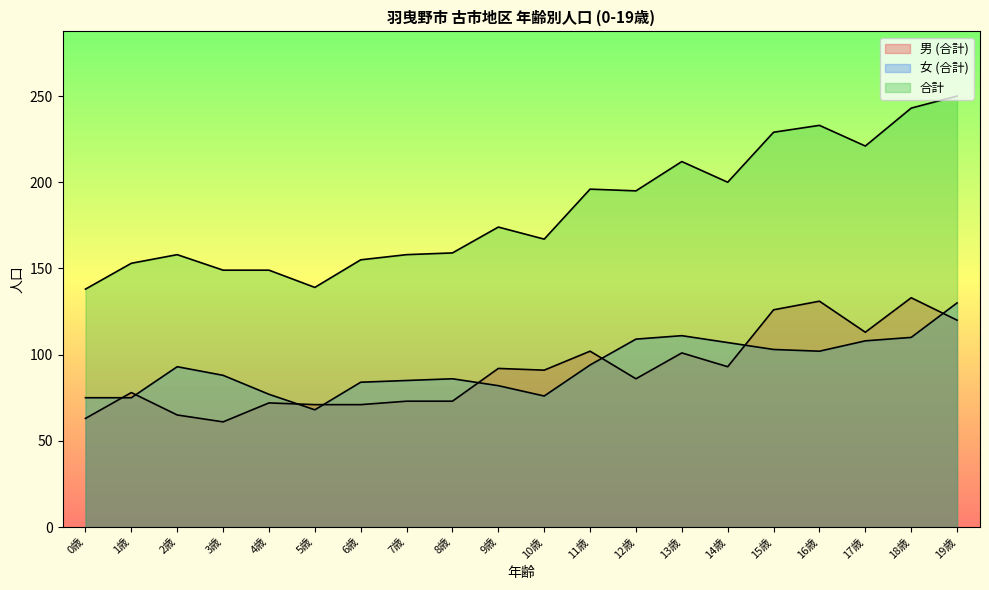

Count the number of data series in this chart.

3